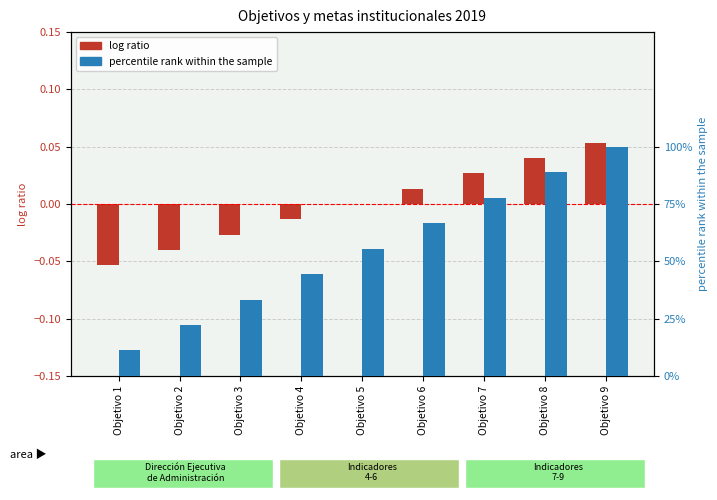

Rank the series at Objetivo 4 from lowest to highest value.

log ratio, percentile rank within the sample